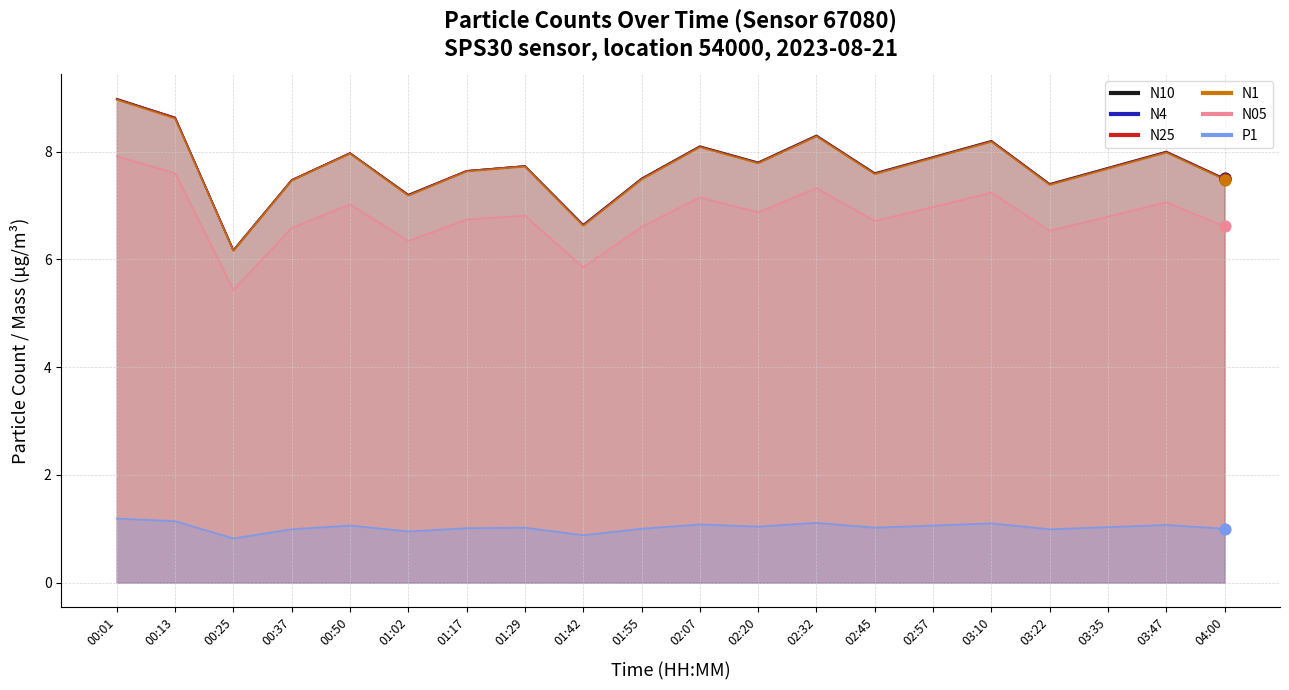

At which category is the sum across all series the highest?

00:01